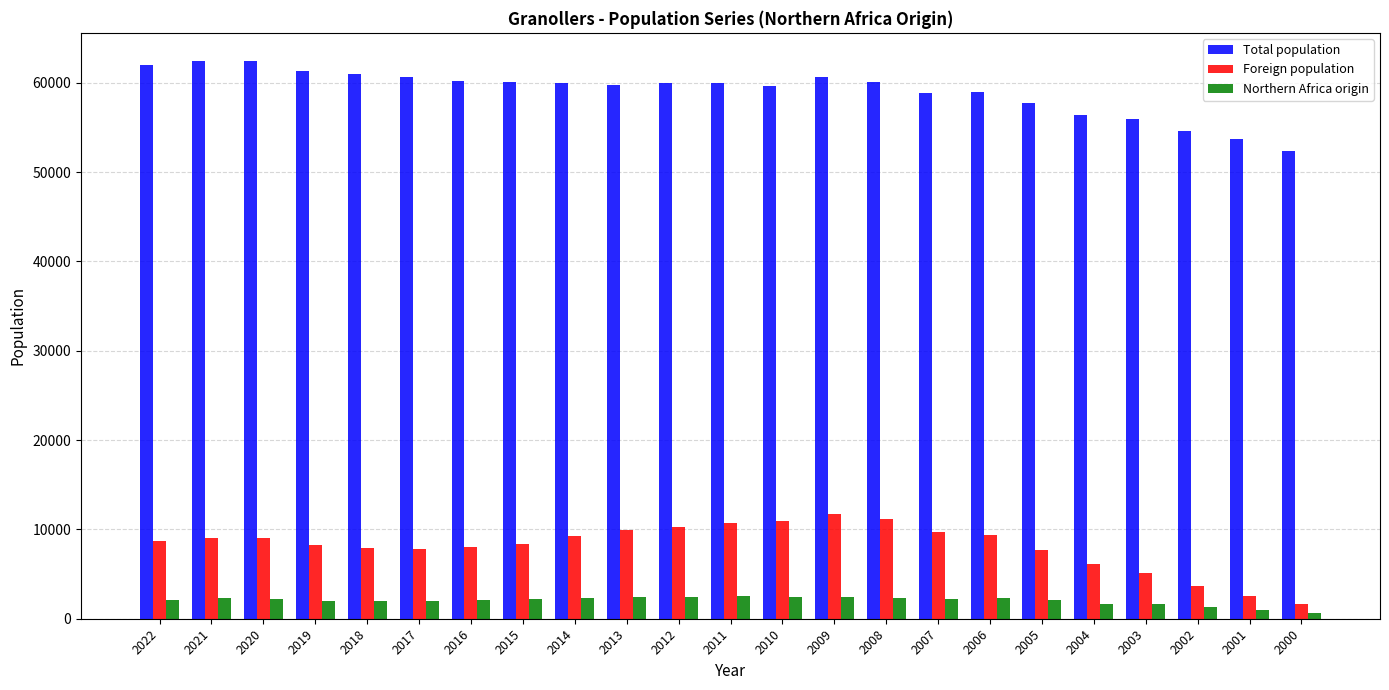

How many data points in Foreign population are less than 8718?

11